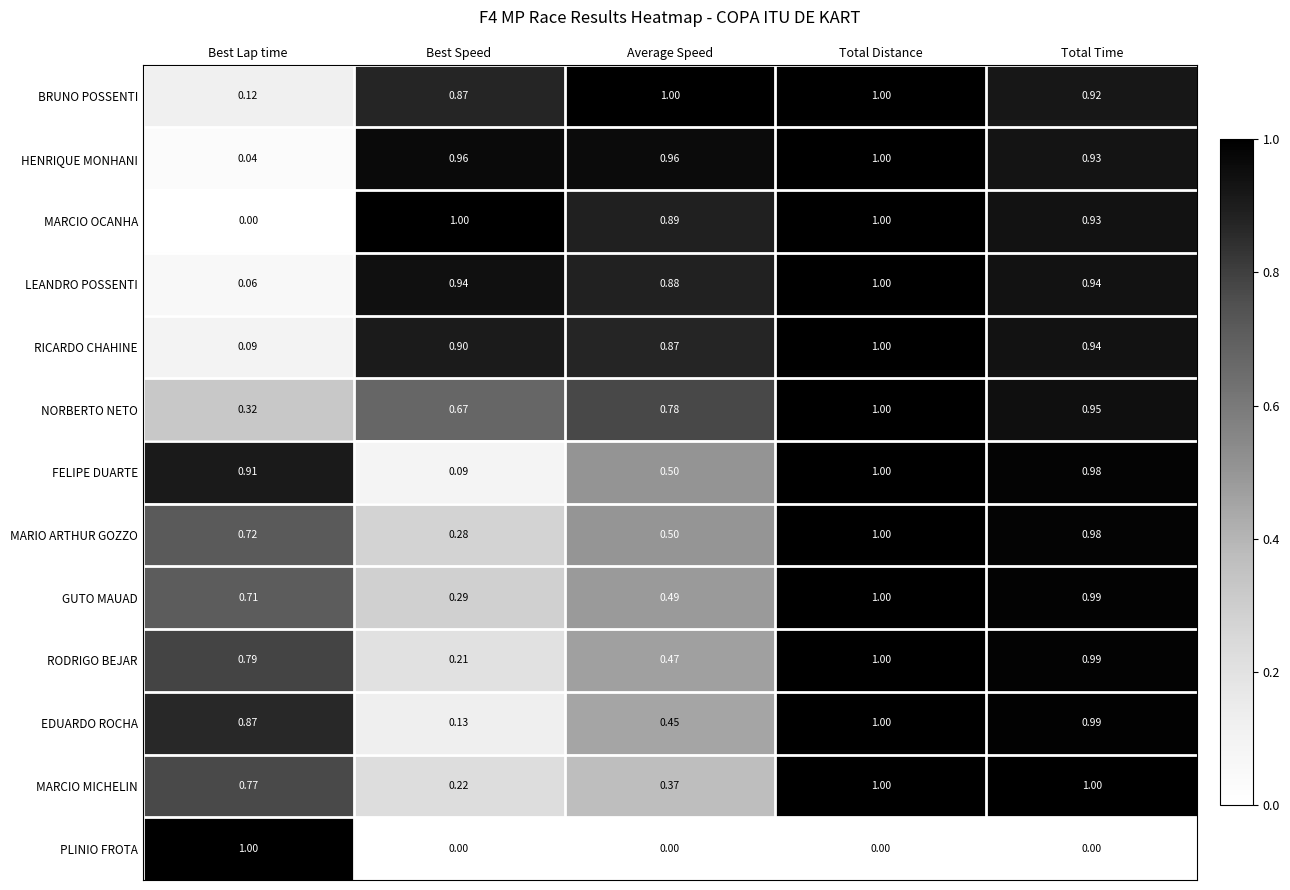

Where is BRUNO POSSENTI nearest to the value 0?

Best Lap time